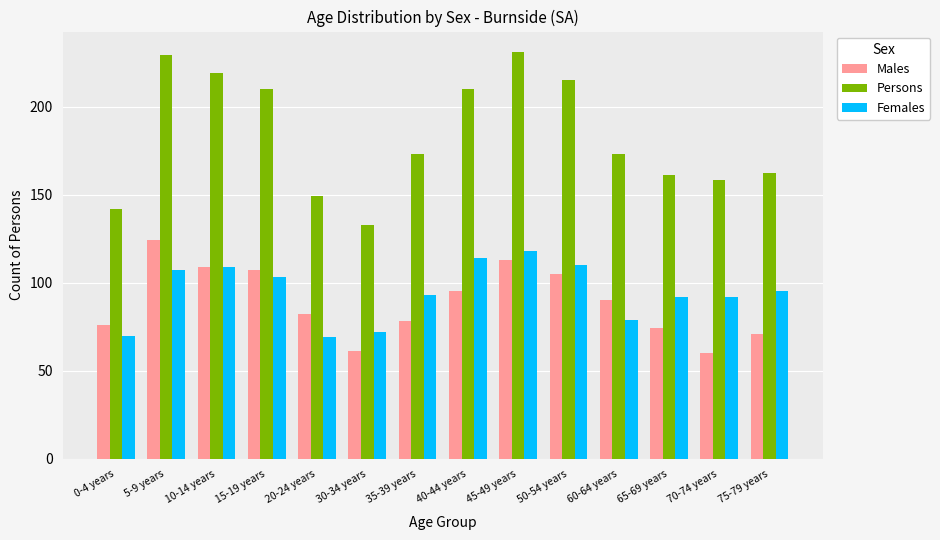

Is it true that Females equals 95 at 75-79 years?

True